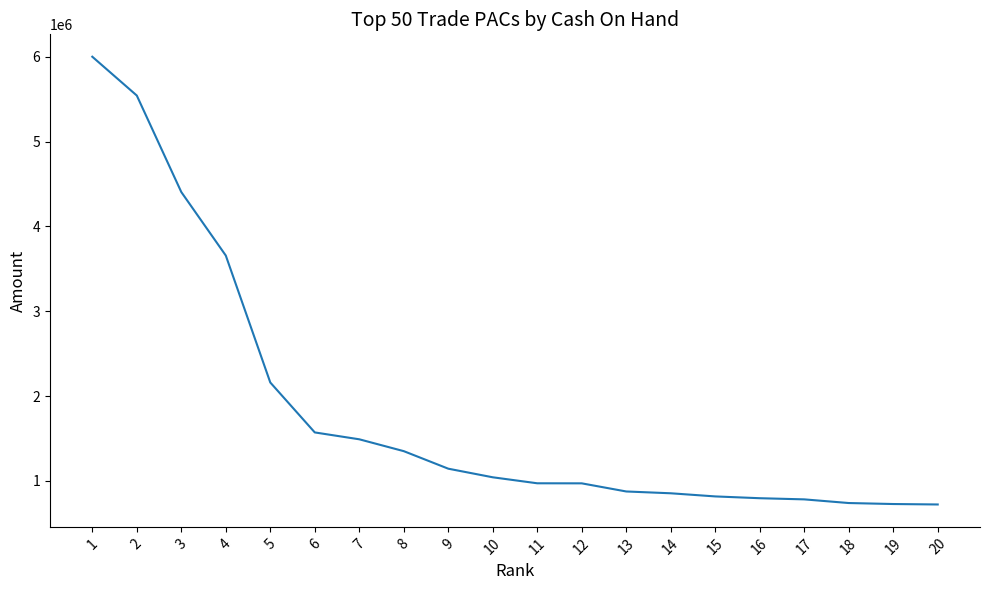

What is the greatest value displayed?

6002053.6